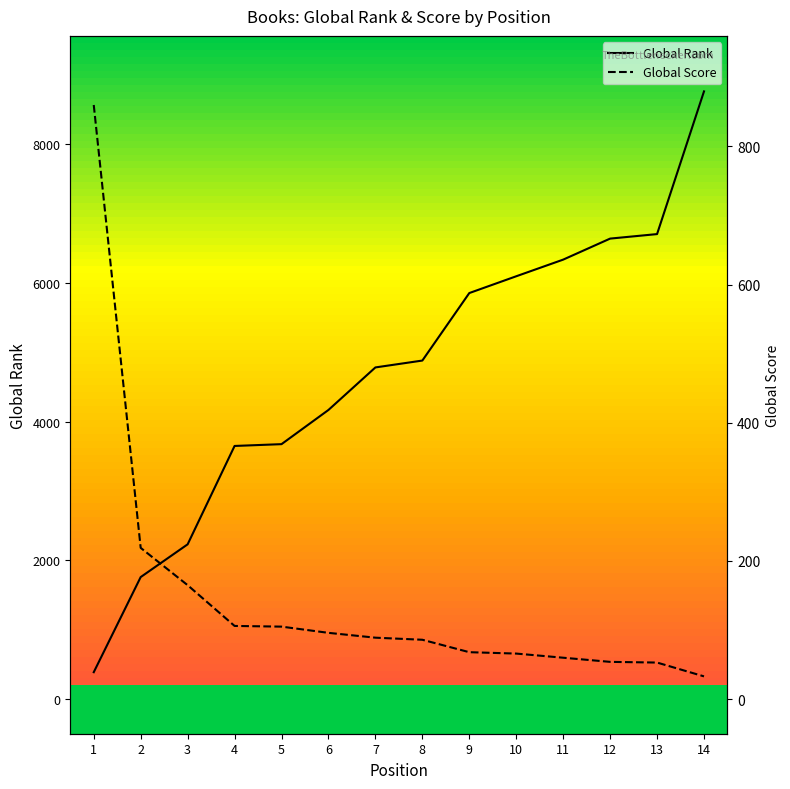

How many data points in Global Rank are above 4879?

6